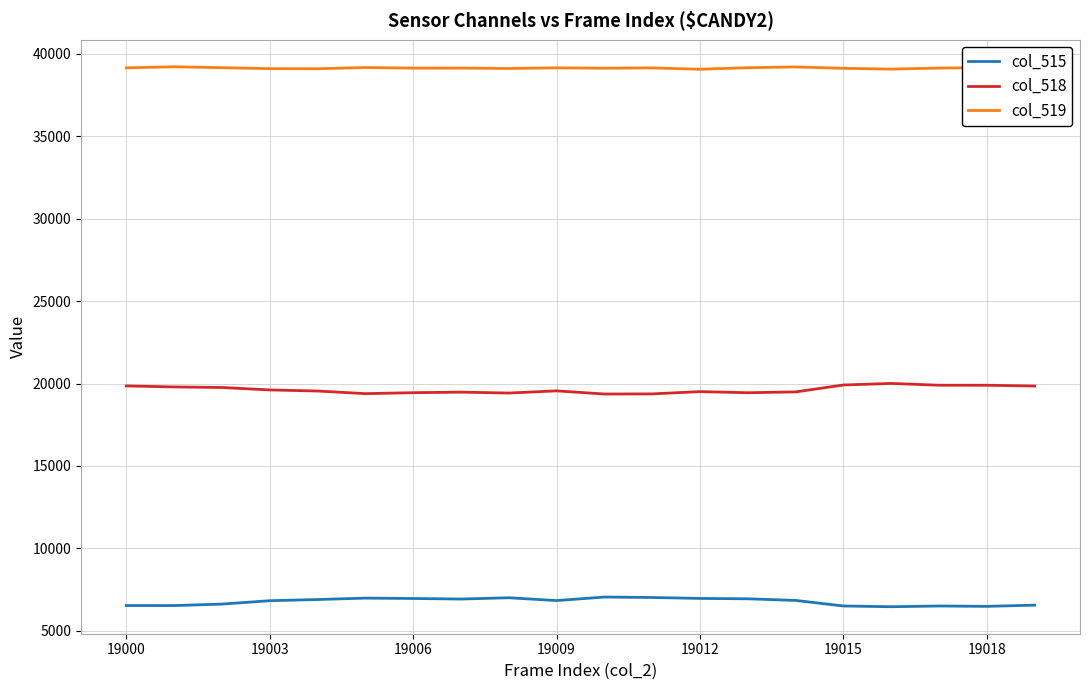

True or false: col_515 and col_518 cross at least once.

False